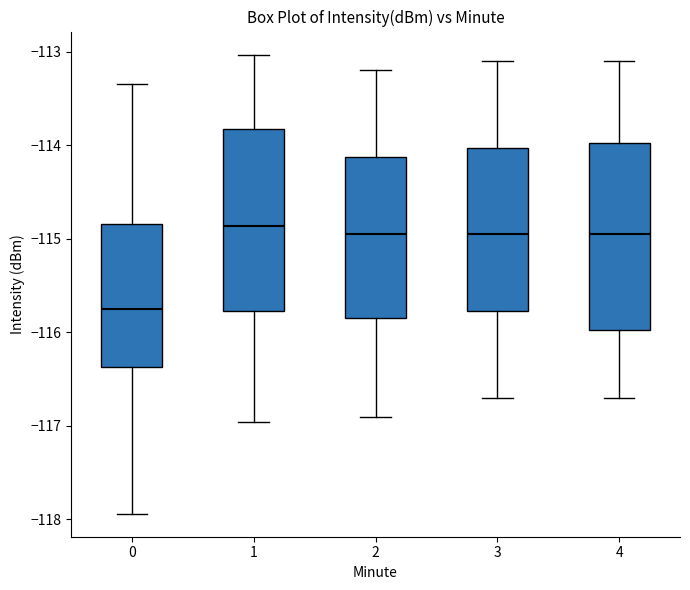

Where is the upper edge of the box at x = 4 on the y-axis? The values are not printed on the chart, so give them approximately, as read against the axis.

-114.0